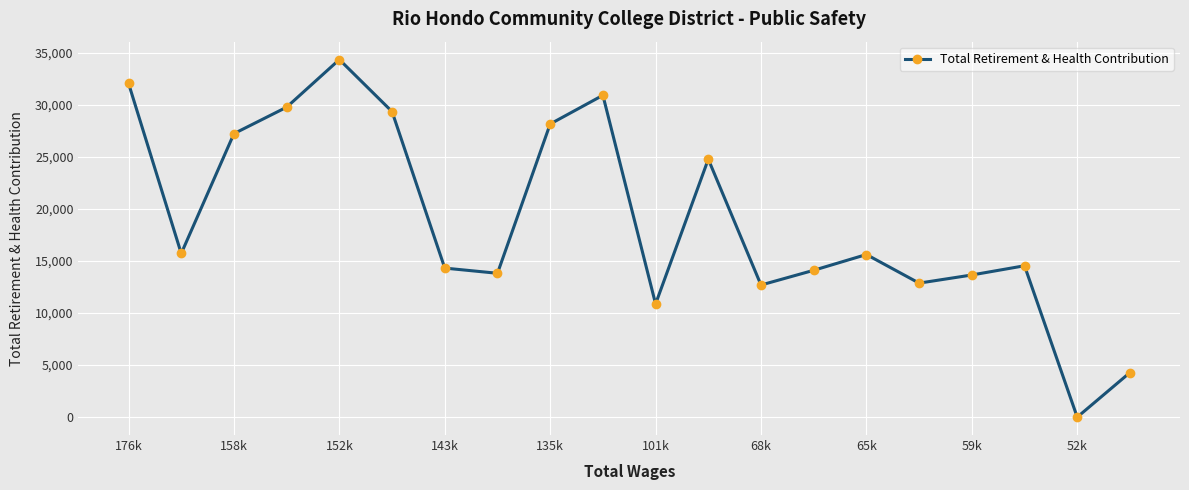

What is the greatest value displayed?

34371